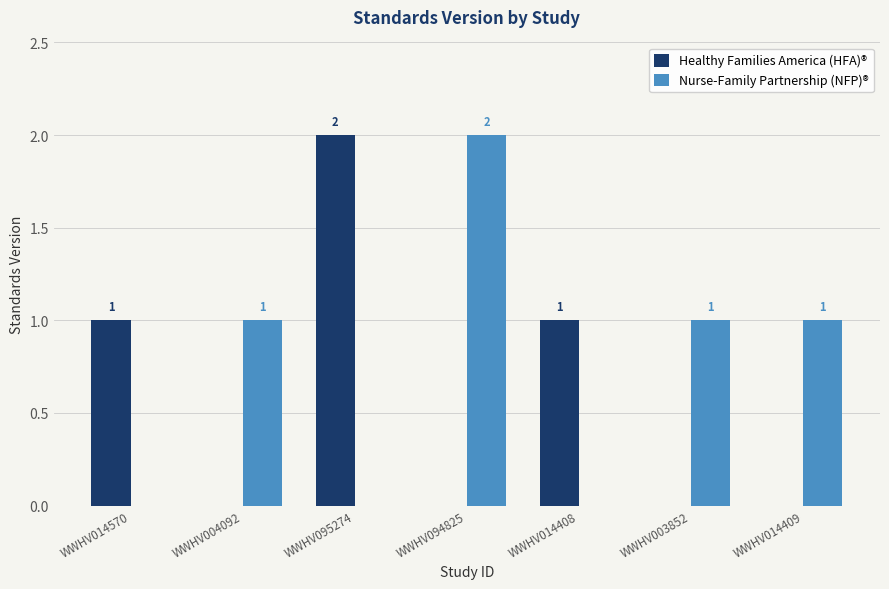

Is it true that Nurse-Family Partnership (NFP)® equals -1 at WWHV095274?

False